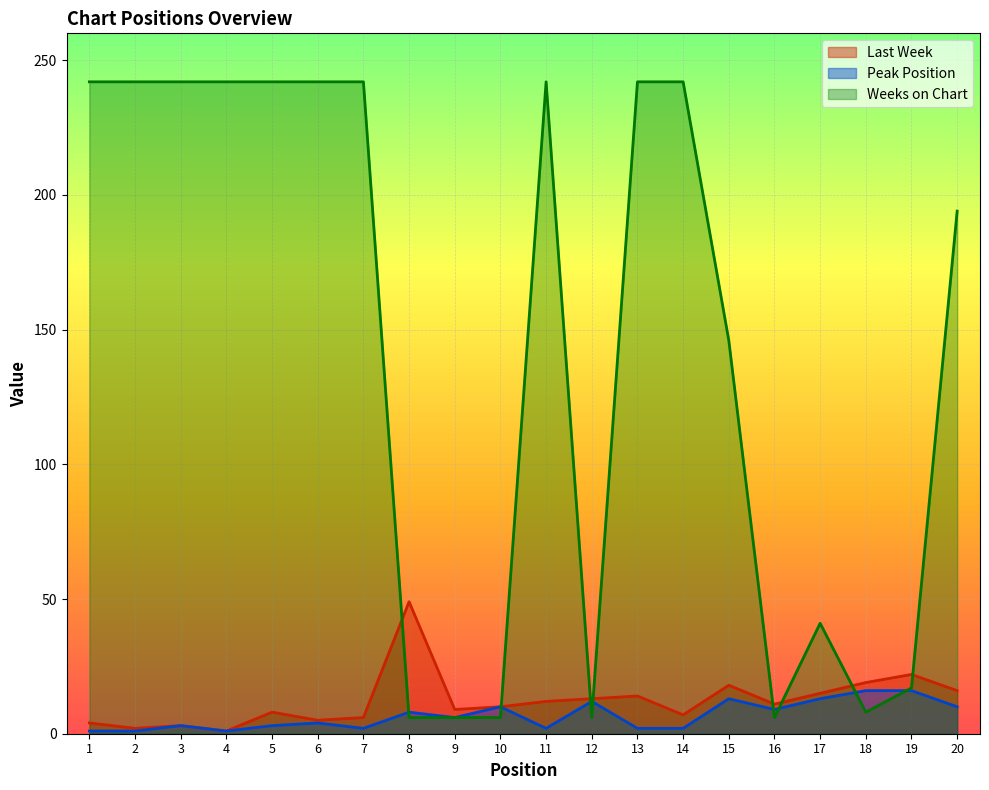

Rank the series by their maximum value, from highest to lowest.

Weeks on Chart, Last Week, Peak Position